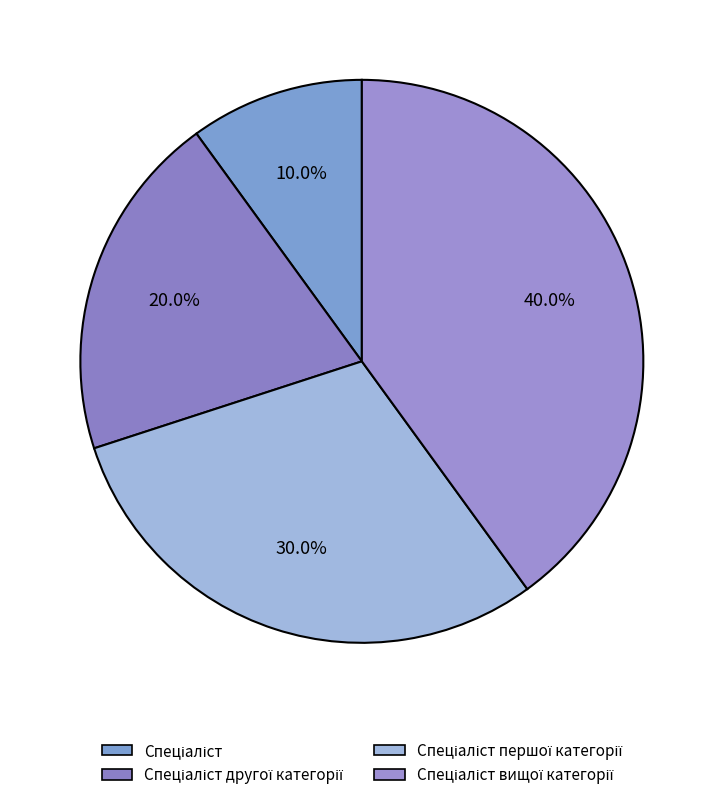

Which category has the biggest portion of the pie?

Спеціаліст вищої категорії